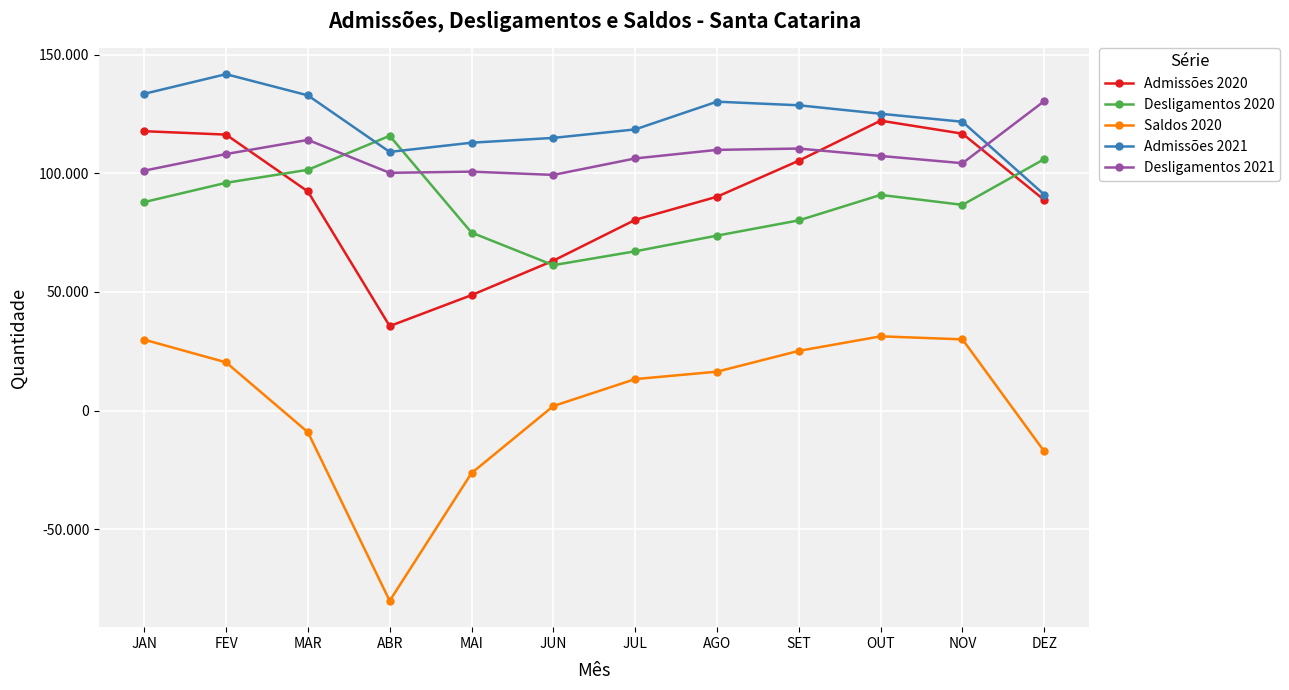

Is this an area chart (filled region under the line)?

No